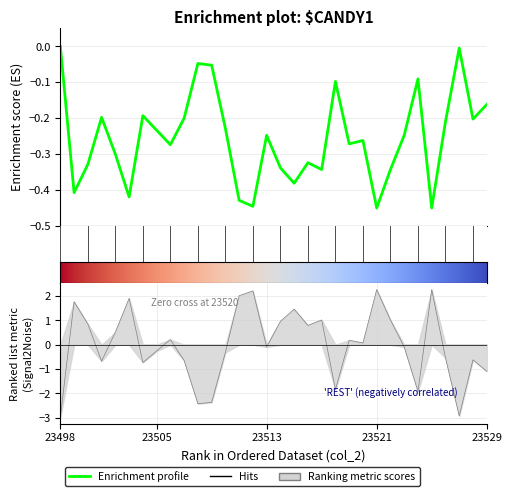

What is the total value across all series at 23529?

-1.3